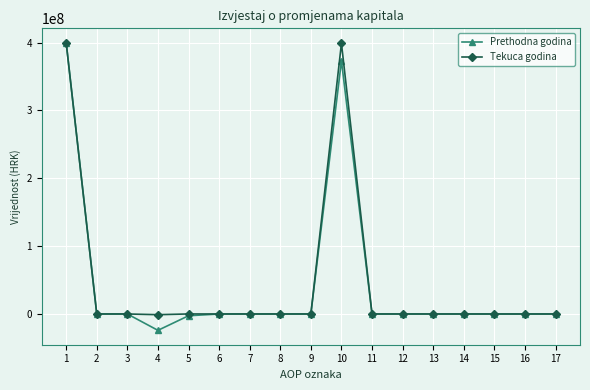

True or false: Tekuca godina has more than 0 points higher than both neighbors.

True